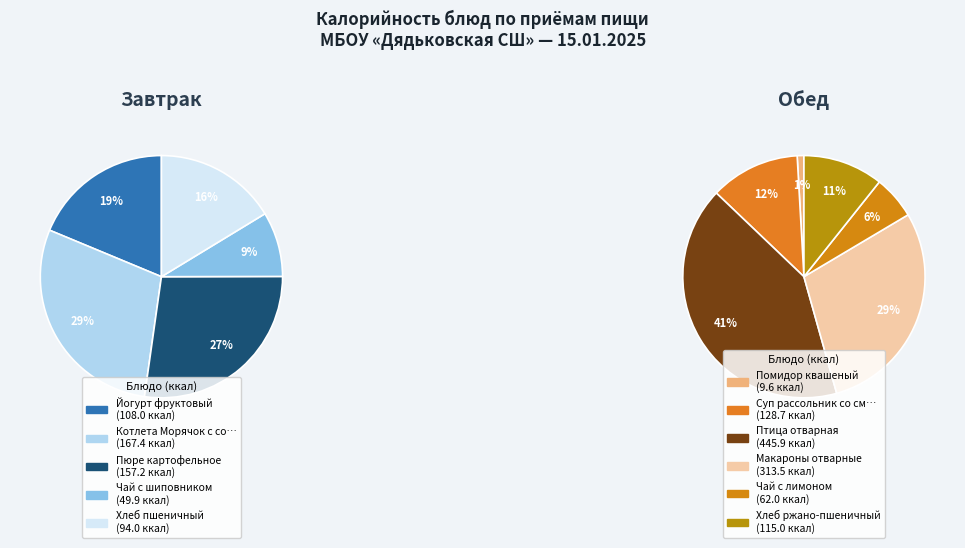

What is the ratio of the value at Помидор квашеный to the value at Пюре картофельное?

0.1